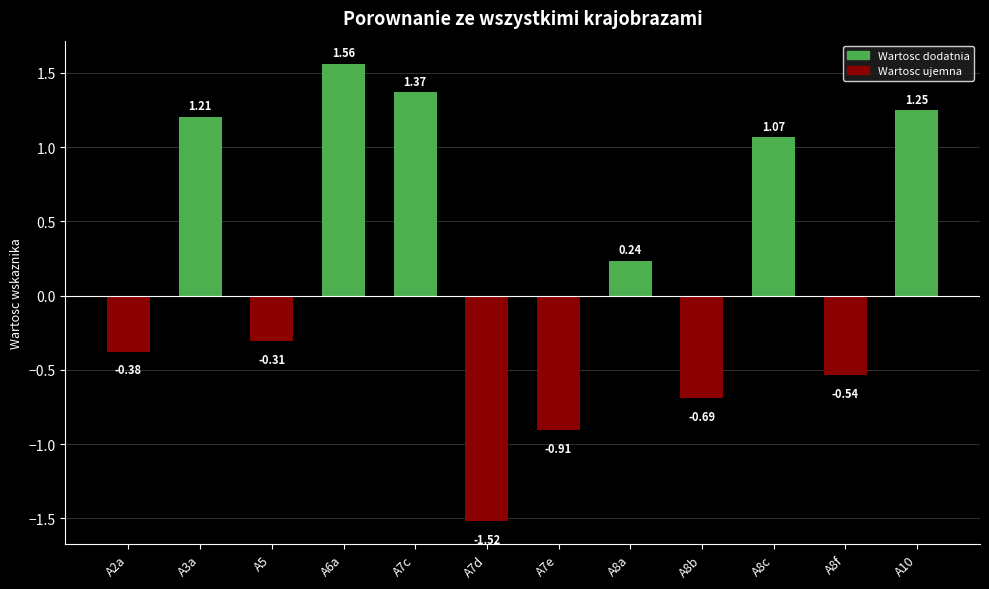

List the labels in order of value, largest first.

A6a, A7c, A10, A3a, A8c, A8a, A5, A2a, A8f, A8b, A7e, A7d